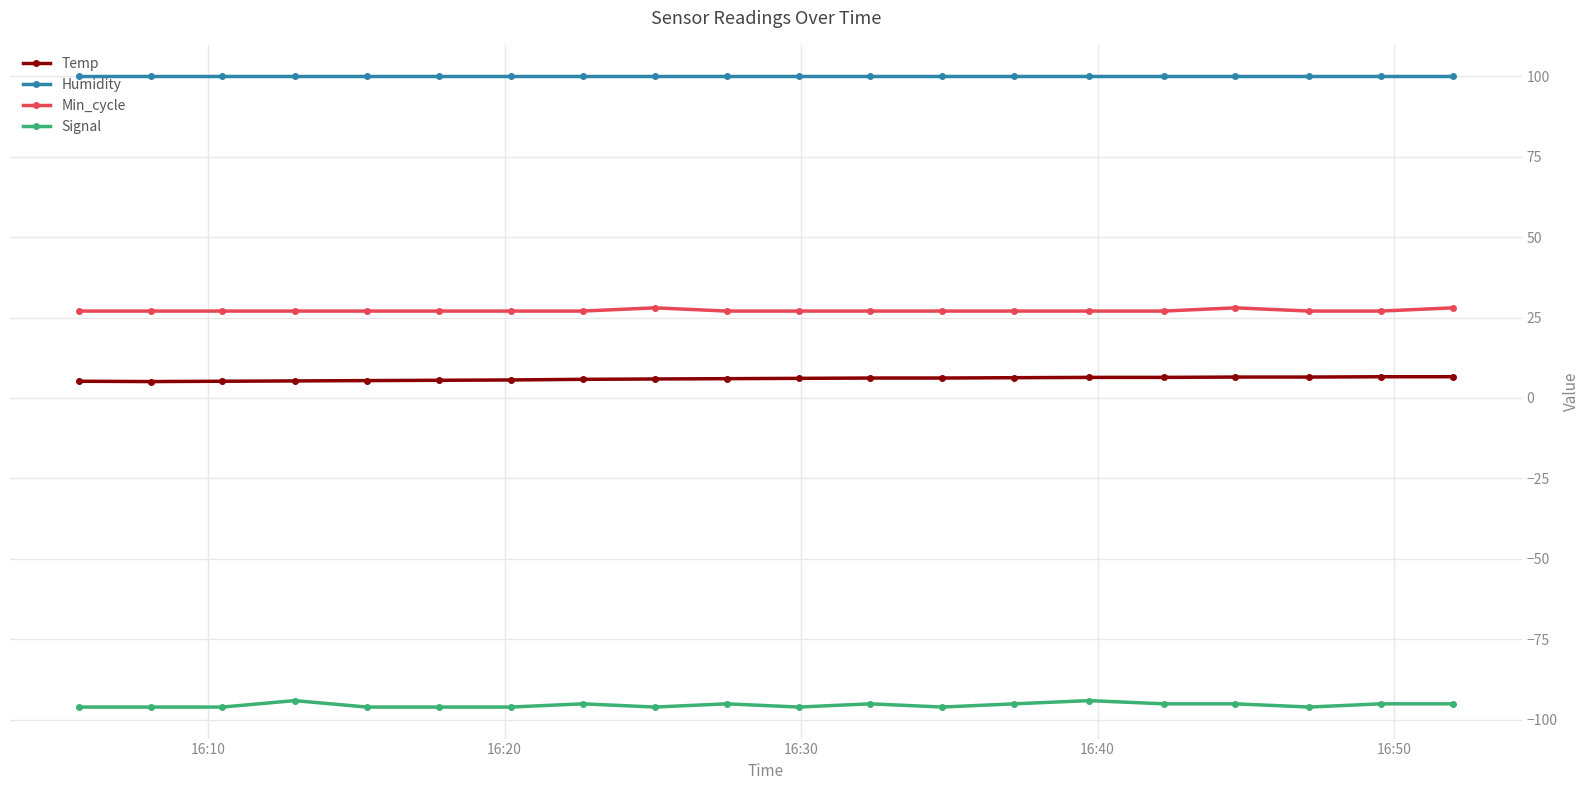

How many lines are shown in the chart?

4